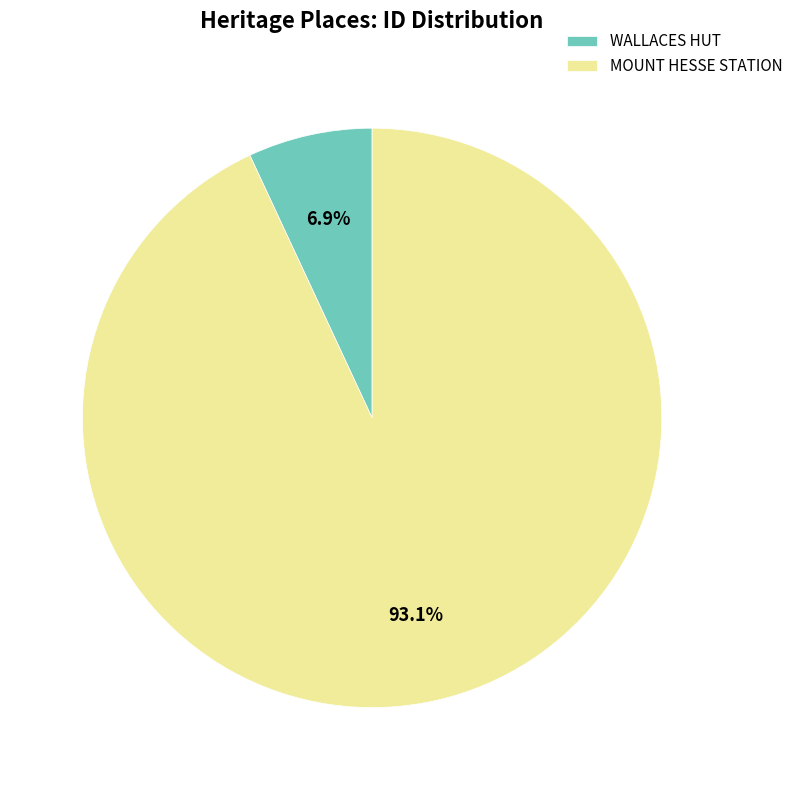

What percentage is NOT represented by WALLACES HUT?

93.1%